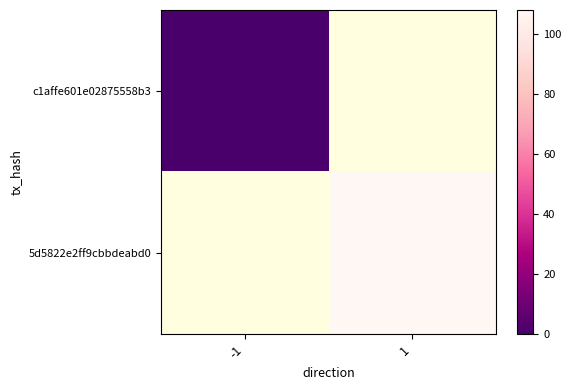

What is the maximum value shown in the chart?

108.0